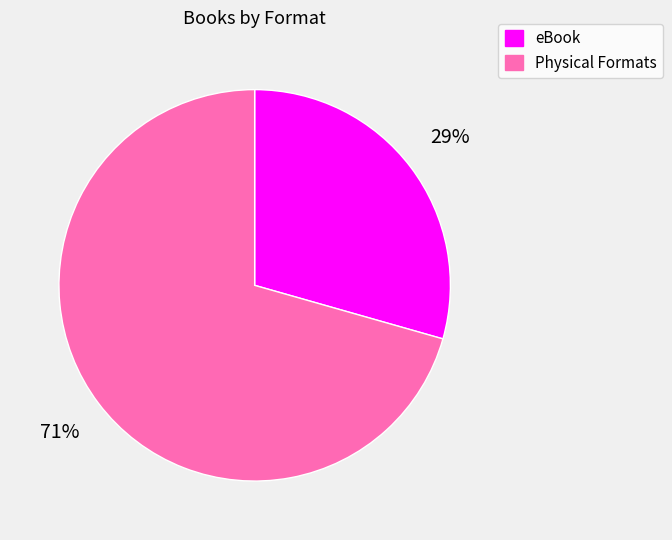

To the nearest percent, what is the average slice percentage?

50%